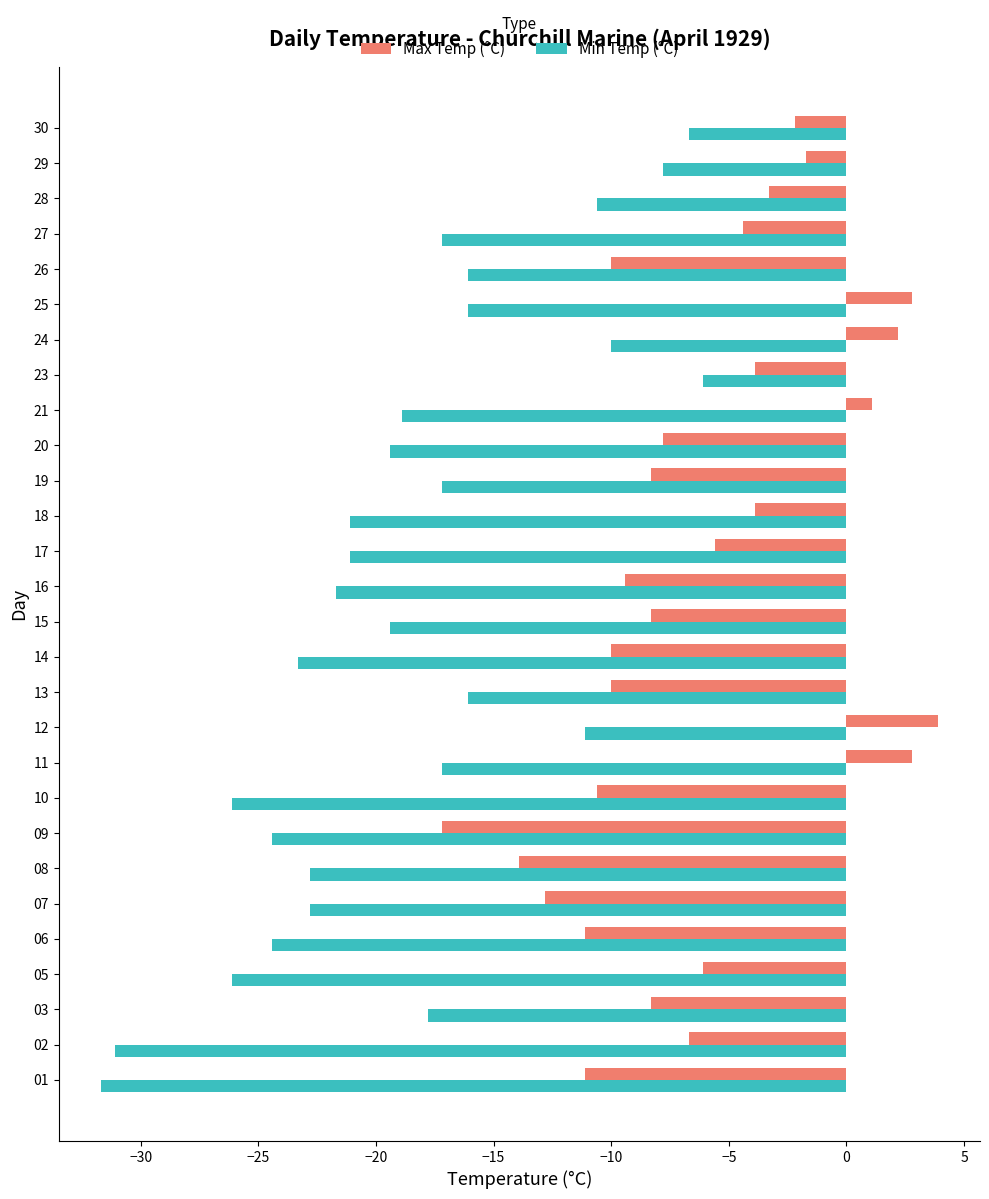

What is the sum of all Max Temp (°C) values?

-173.8